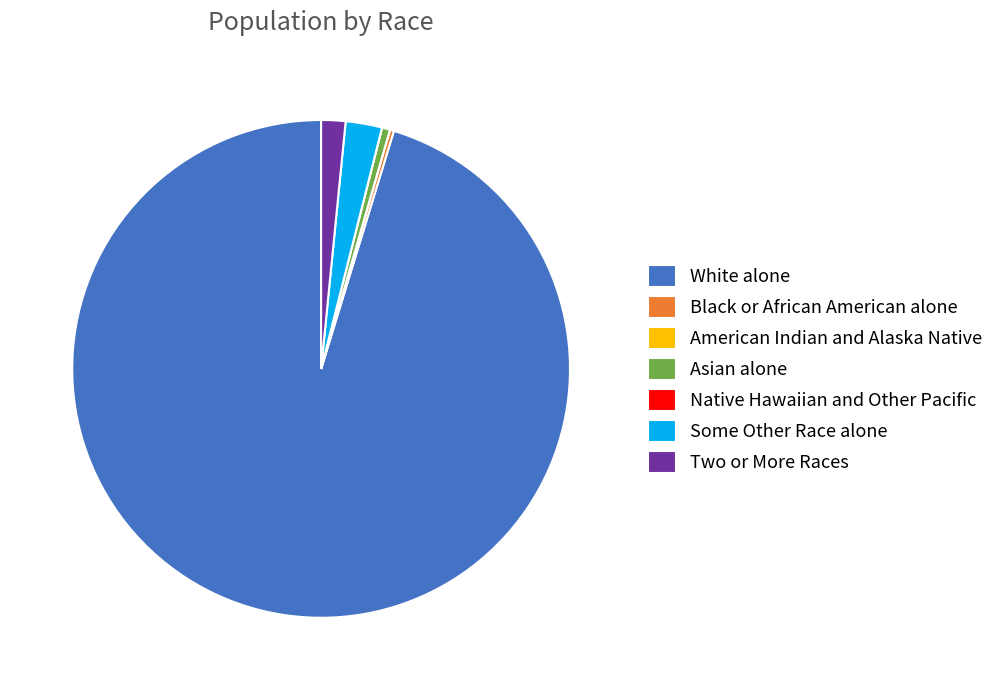

Does any single category account for the majority?

Yes